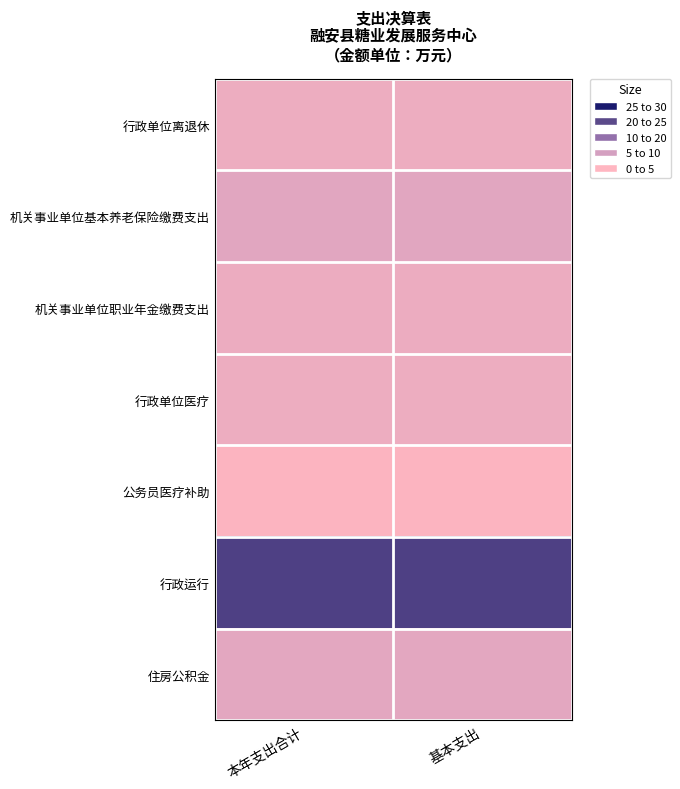

How many categories are shown in the chart?

2